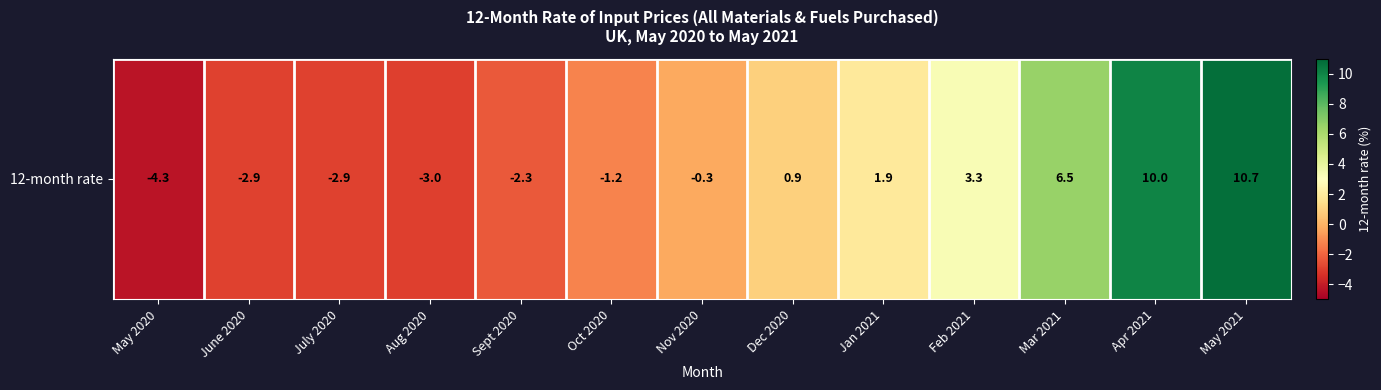

Rank the categories by value from lowest to highest.

May 2020, Aug 2020, June 2020, July 2020, Sept 2020, Oct 2020, Nov 2020, Dec 2020, Jan 2021, Feb 2021, Mar 2021, Apr 2021, May 2021